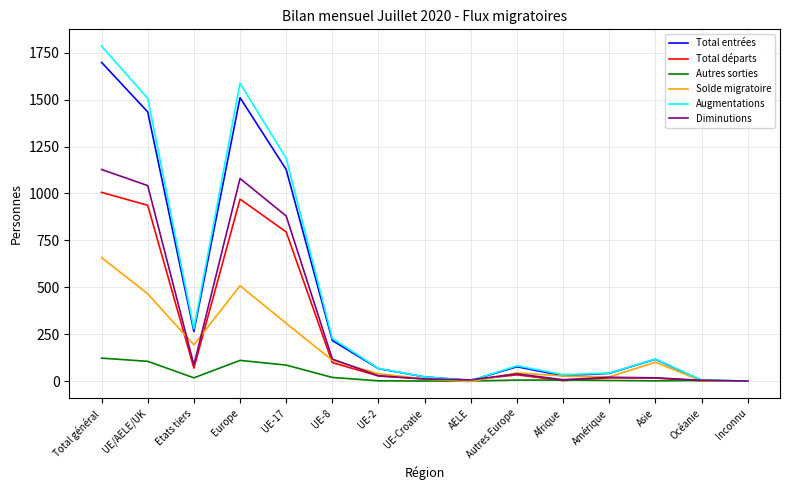

Which series has the largest range (max minus min)?

Augmentations